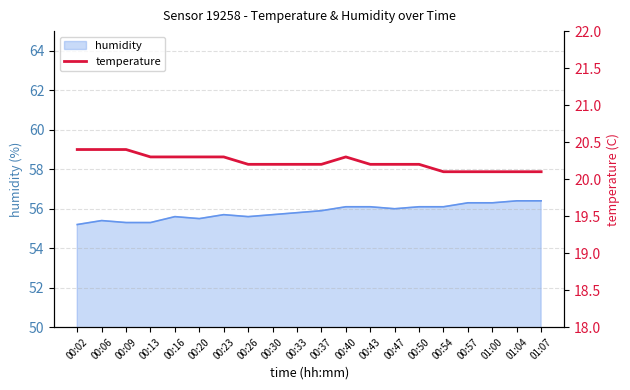

What is the label of the 4th point from the right?

00:57